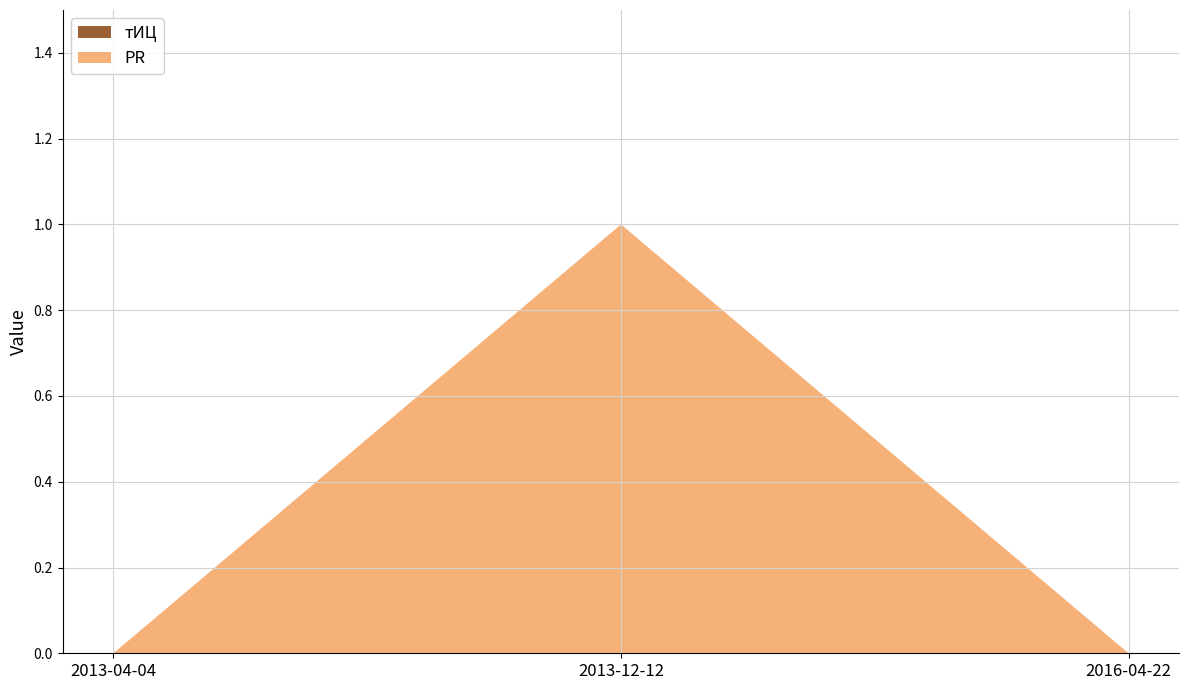

Reading left to right, extract all data points from this chart.

PR: 0	1	0
тИЦ: 0	0	0